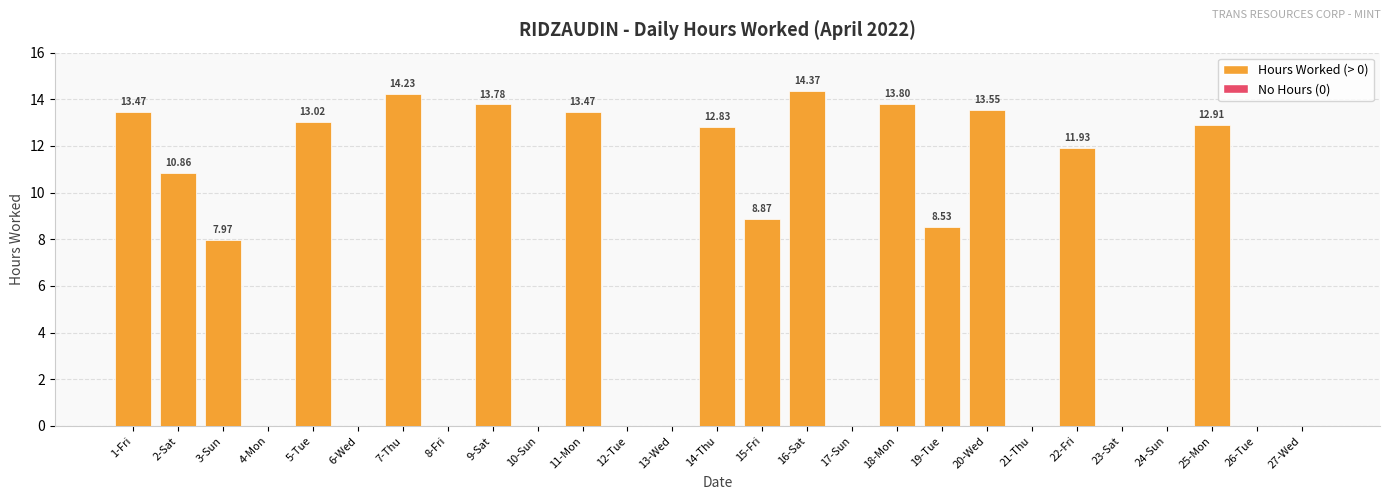

Are the bars horizontal?

No